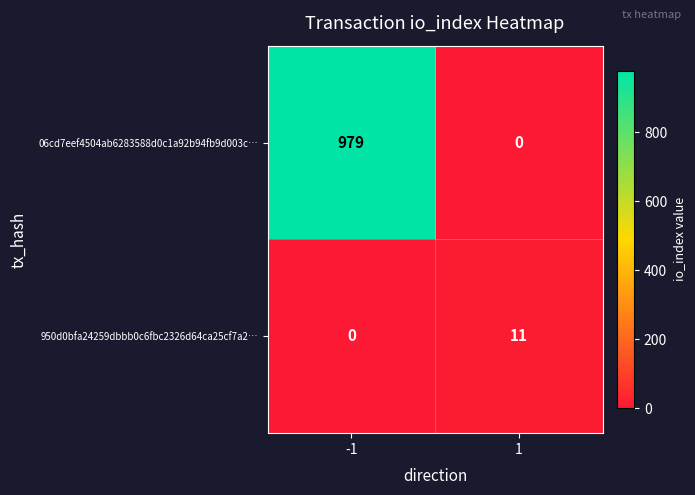

List the series in order of their peak value, lowest first.

950d0bfa24259dbbb0c6fbc2326d64ca25cf7a2…, 06cd7eef4504ab6283588d0c1a92b94fb9d003c…